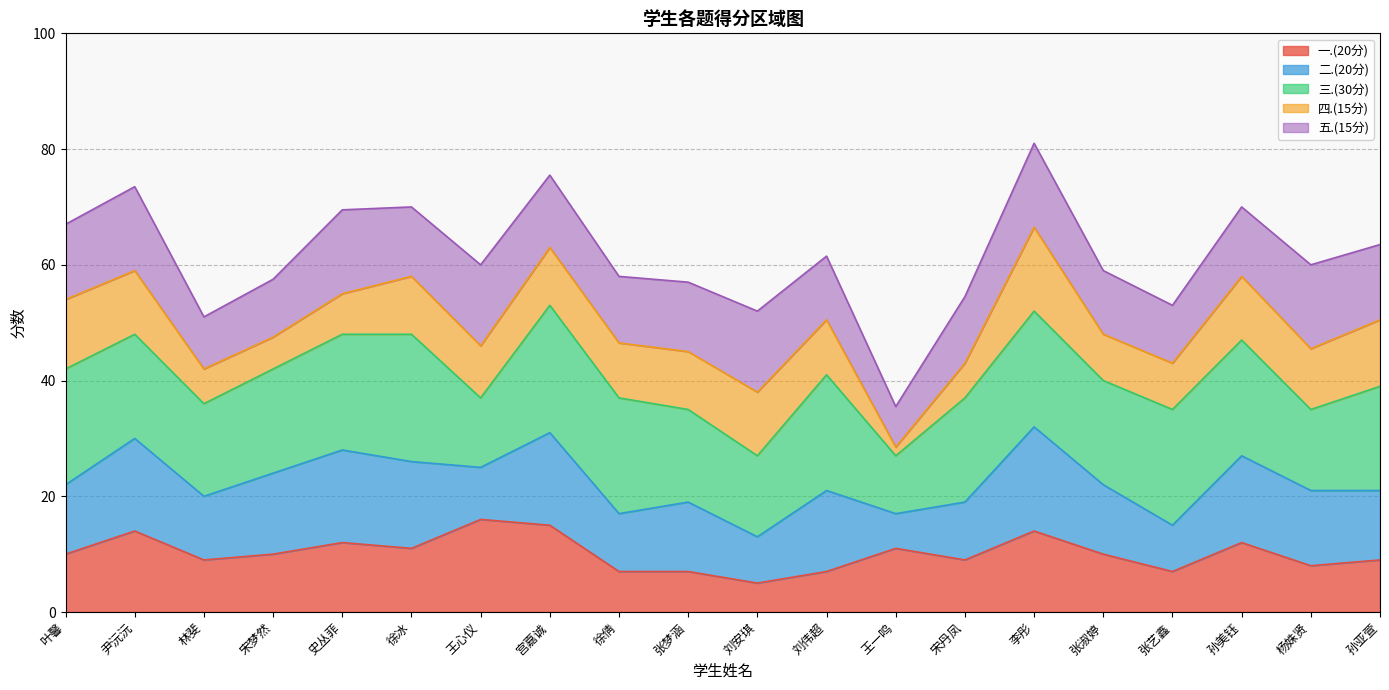

What is the lowest value of the 一.(20分) series?

5.0